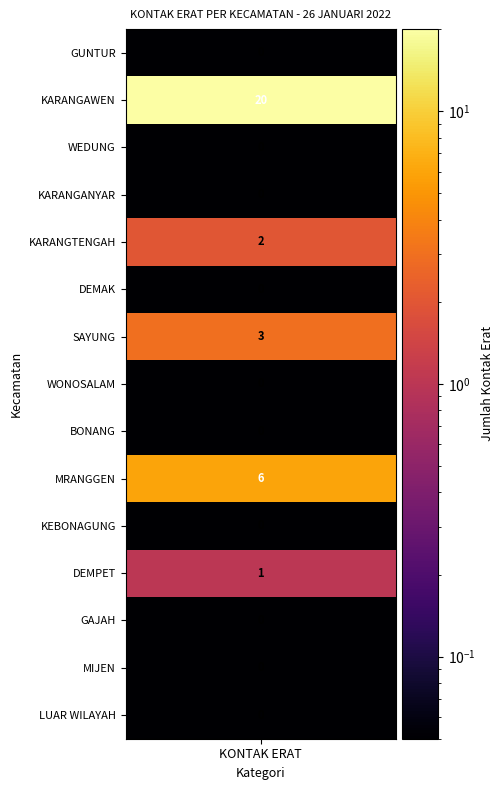

What is the average value?

2